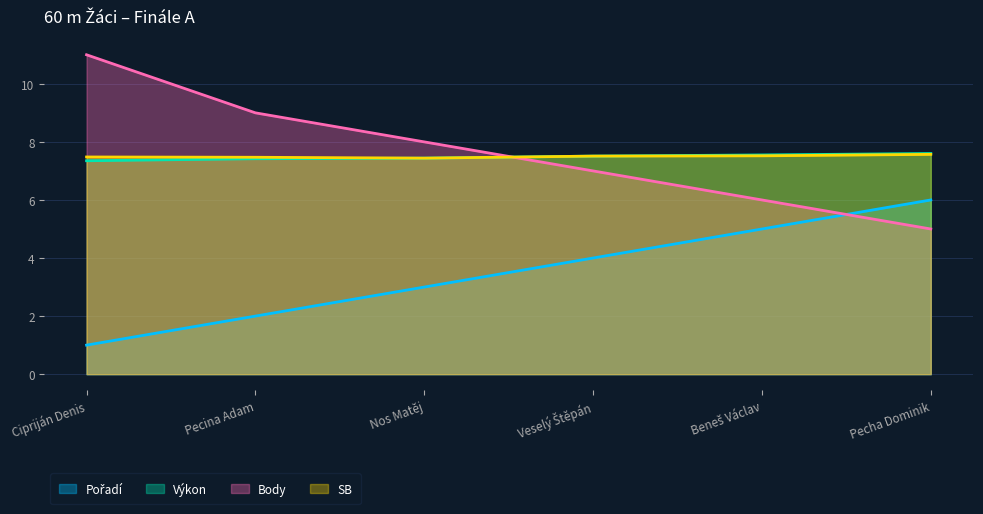

What is the approximate value of Body at Nos Matěj?

8.0